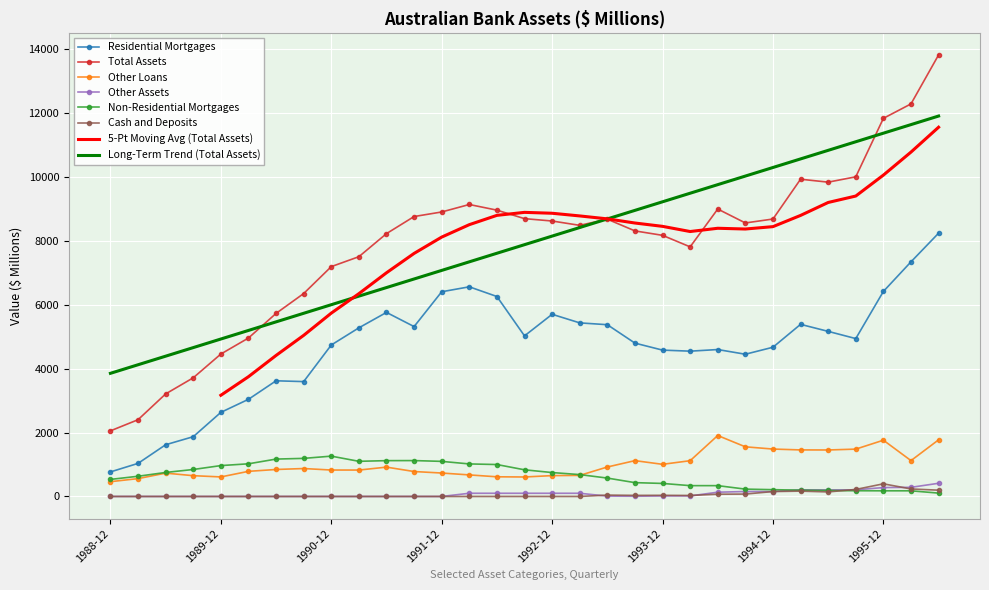

What is the average value of the Other Loans series?

1000.1